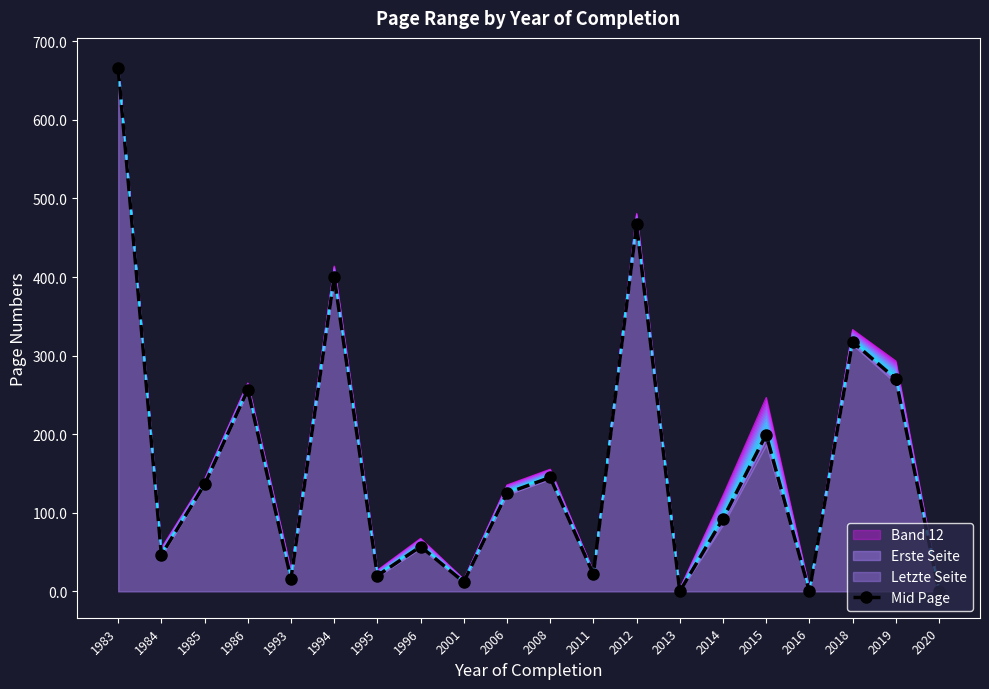

How many values are above zero?

17